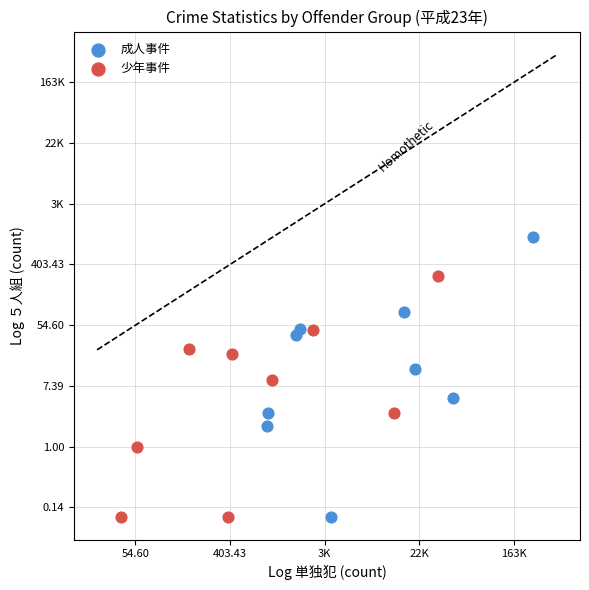

What are all the series names shown in the legend?

成人事件, 少年事件